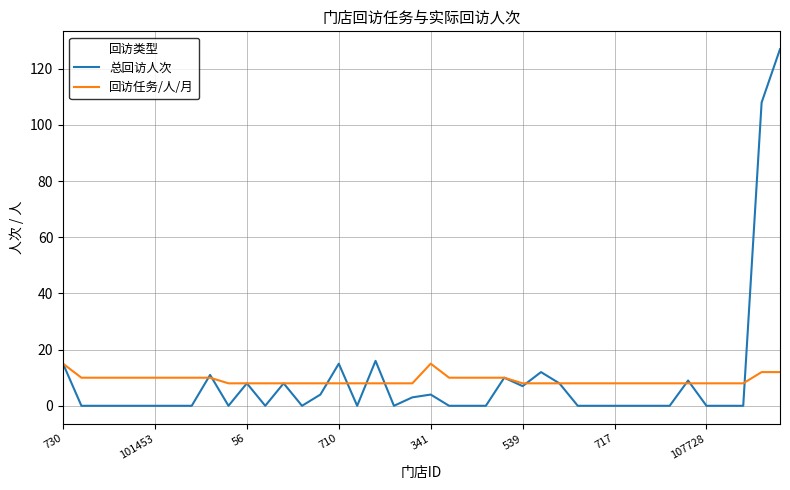

What is the greatest value displayed?

127